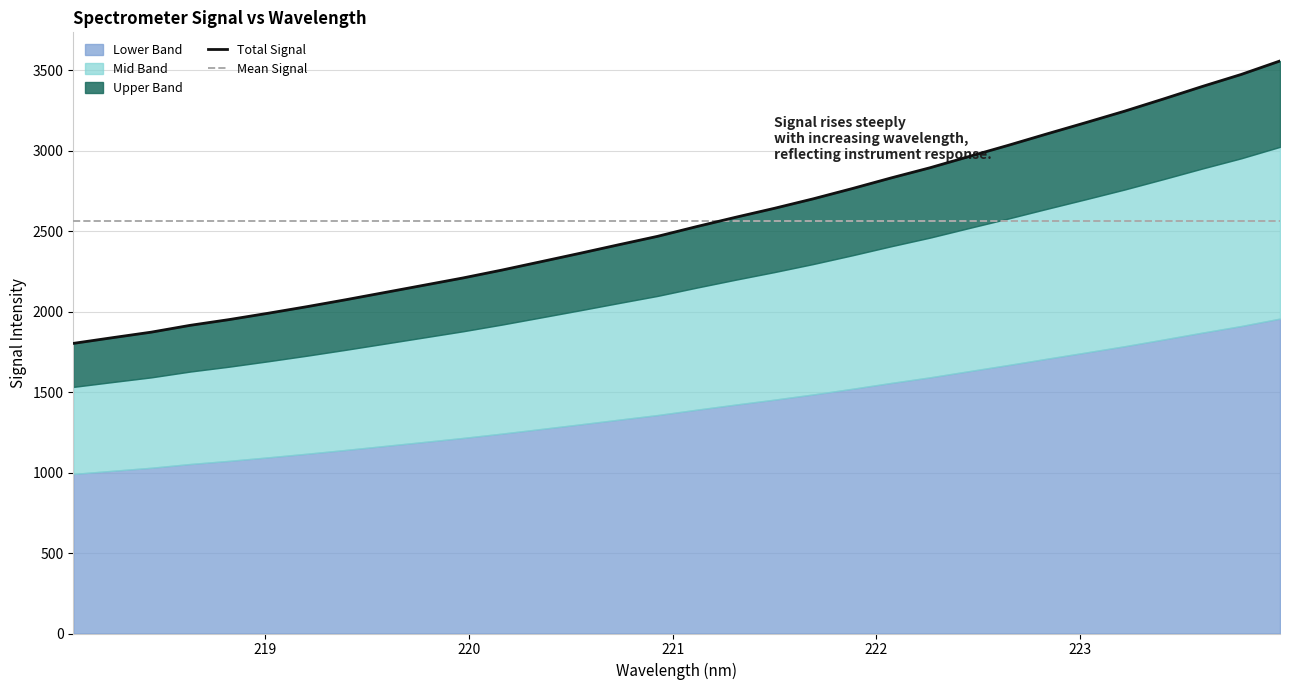

What is the smallest value displayed?

1803.1